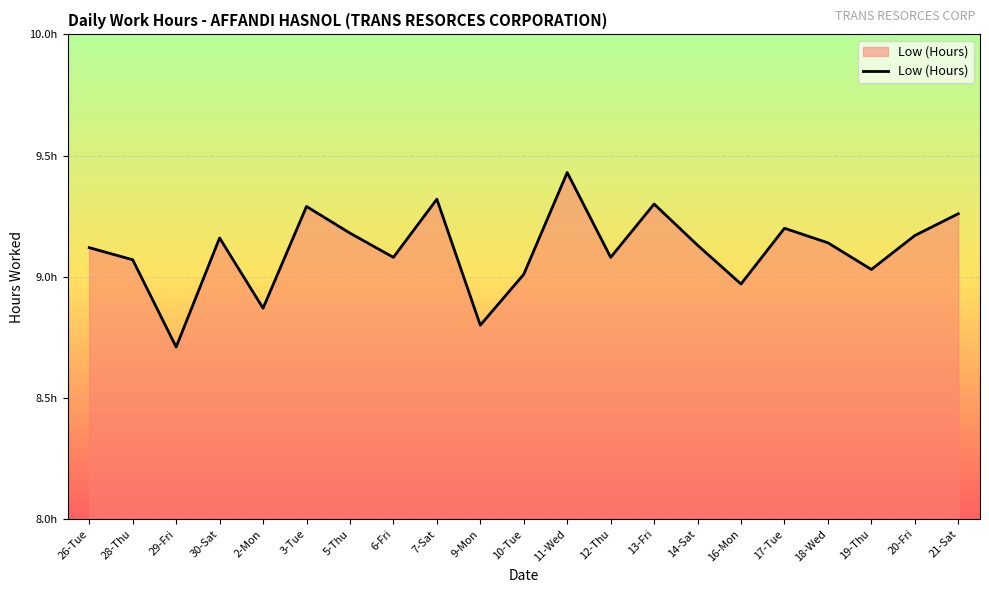

Is it true that the value at 14-Sat is 9.1?

True